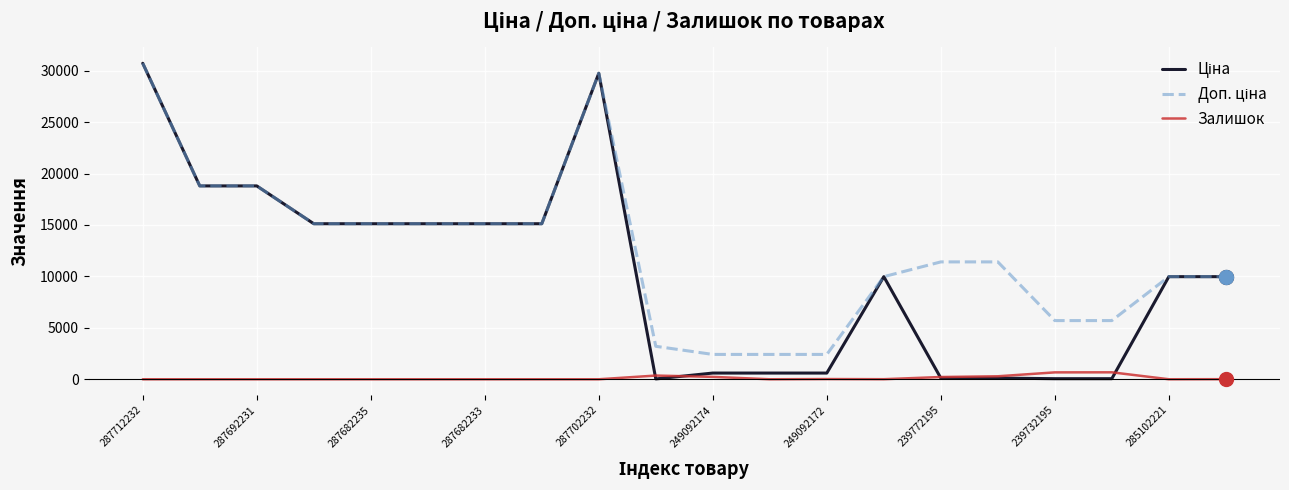

What is the greatest value displayed?

30717.1